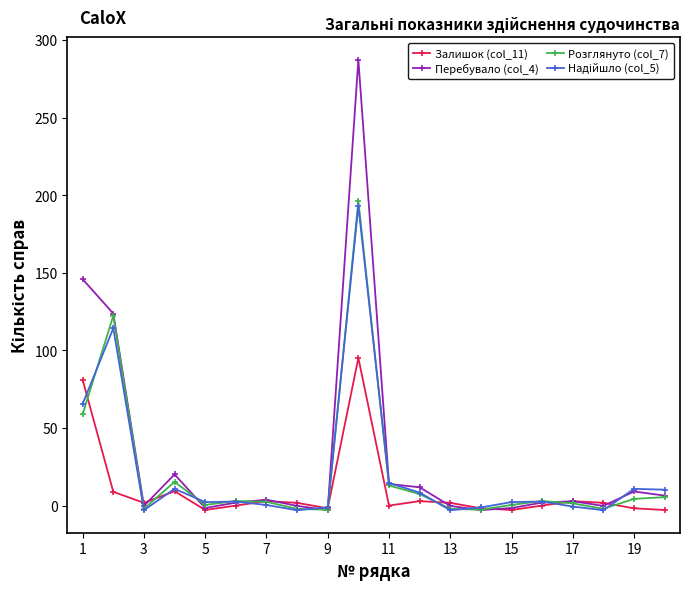

What is the value of the Перебувало (col_4) point at the 4th from the left?

20.1